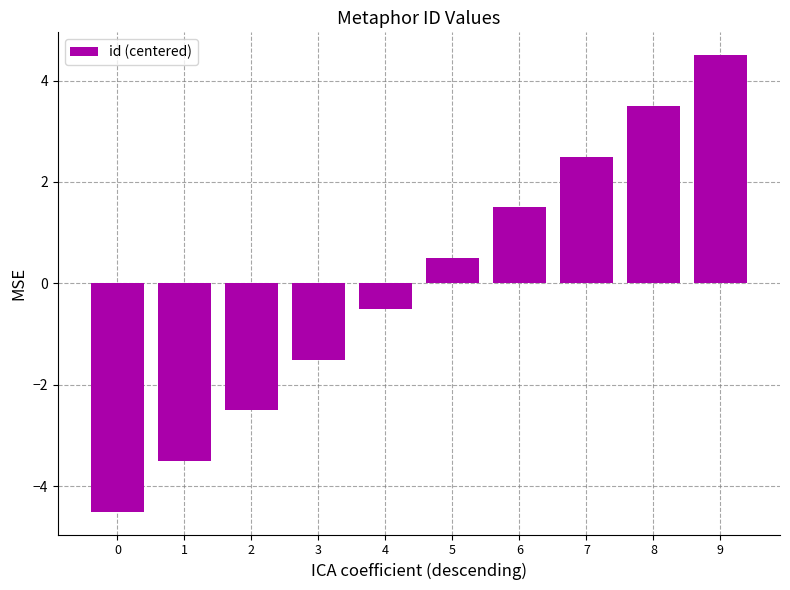

Count the number of values greater than 0.

5